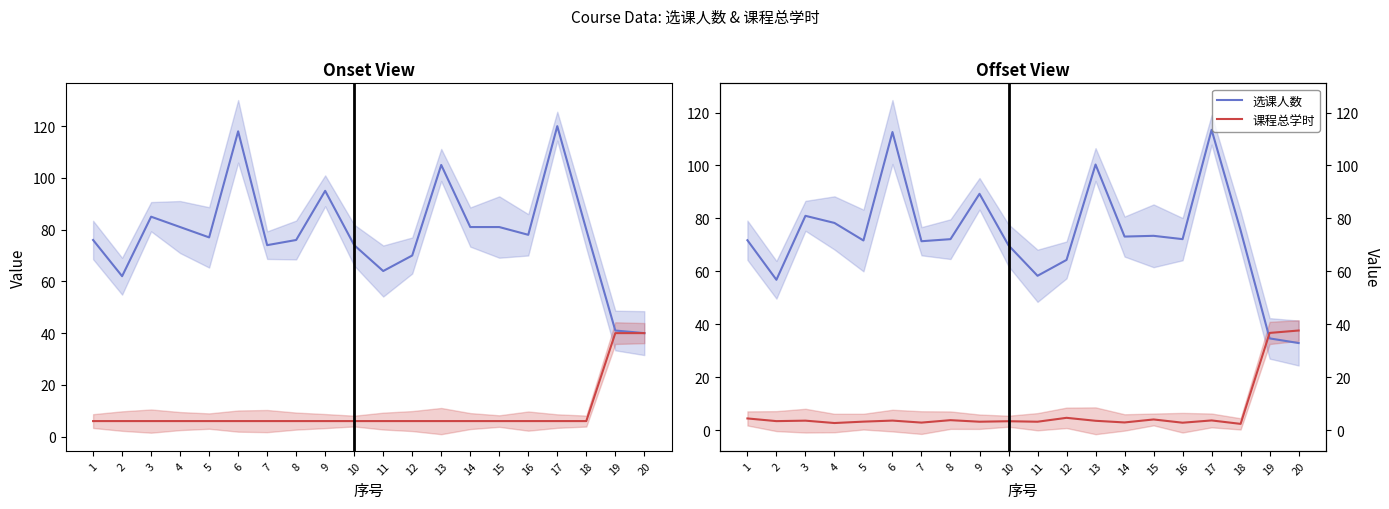

At 13, list the series in order from smallest to largest.

课程总学时, 选课人数